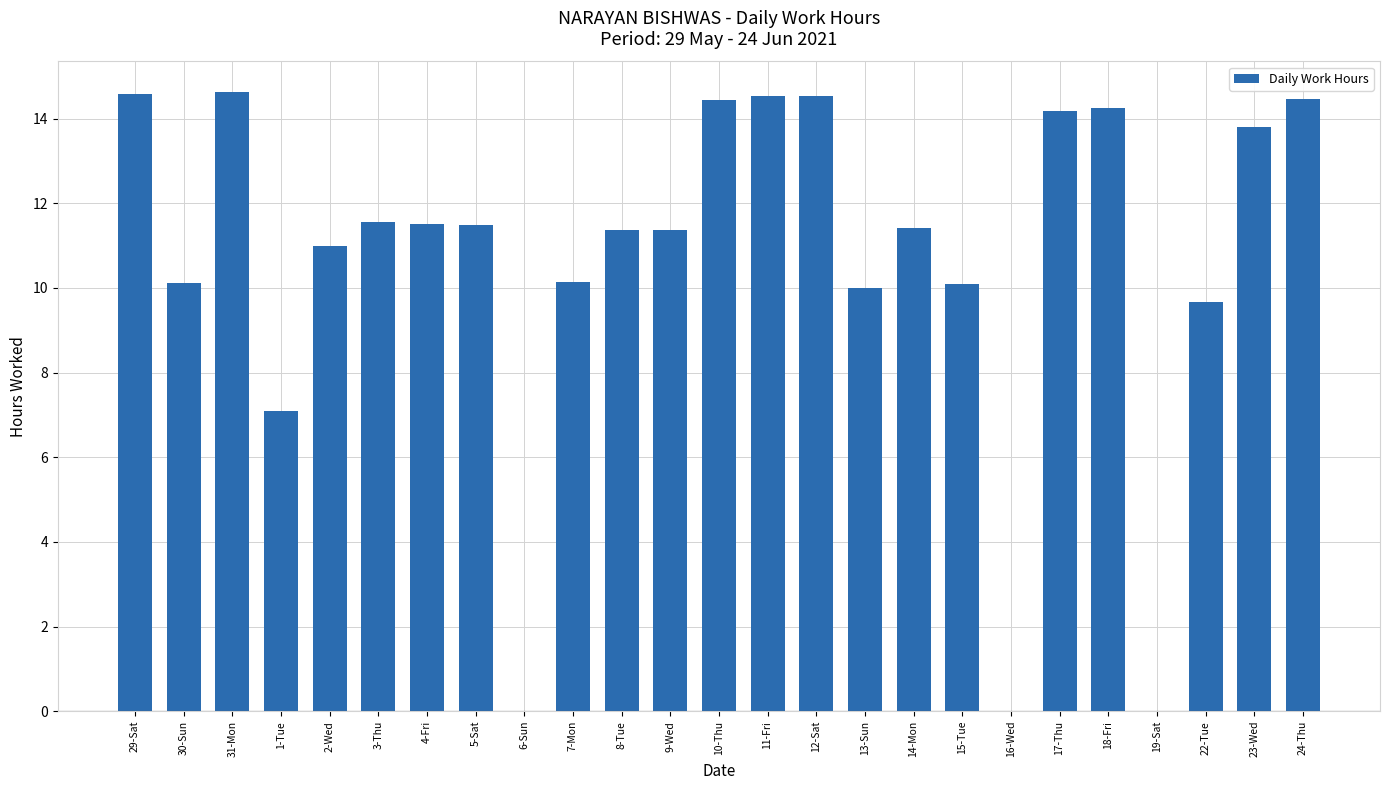

Approximately how many times larger is the value at 12-Sat compared to 3-Thu?

1.3